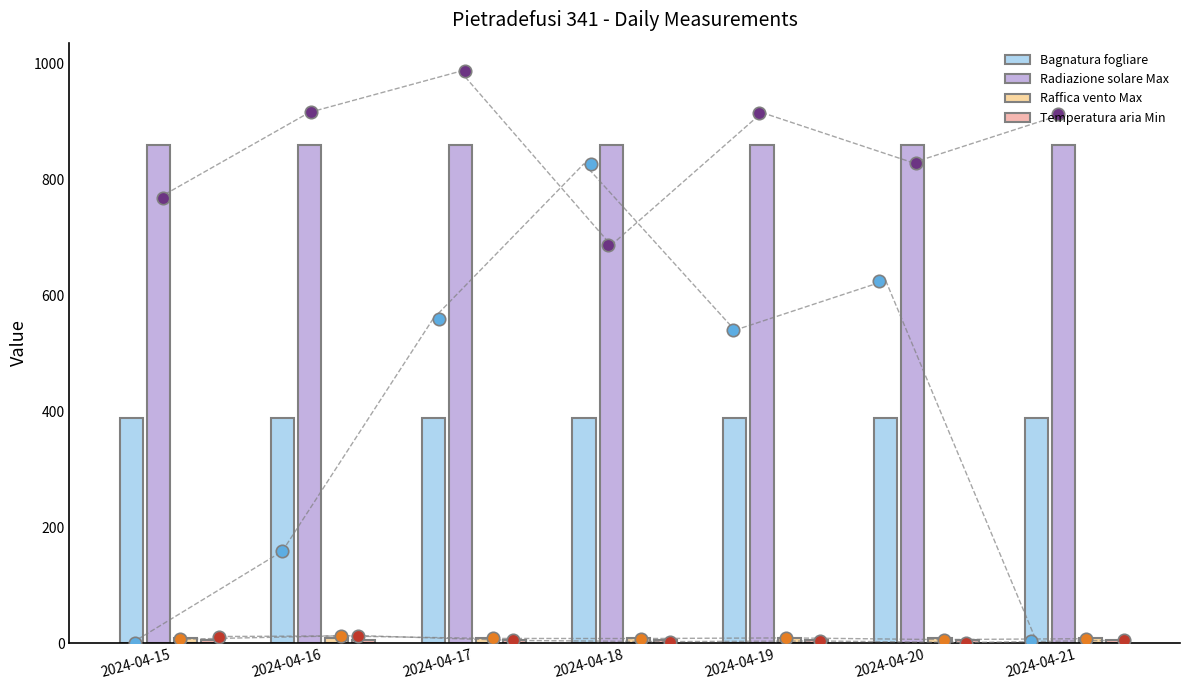

At how many categories does at least one series exceed 137?

7